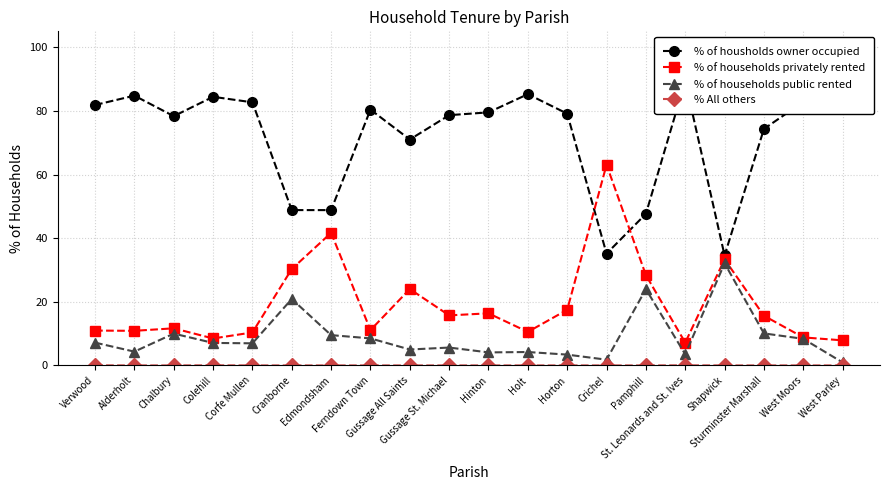

Is it true that % of housholds owner occupied equals 71.0 at Gussage All Saints?

True